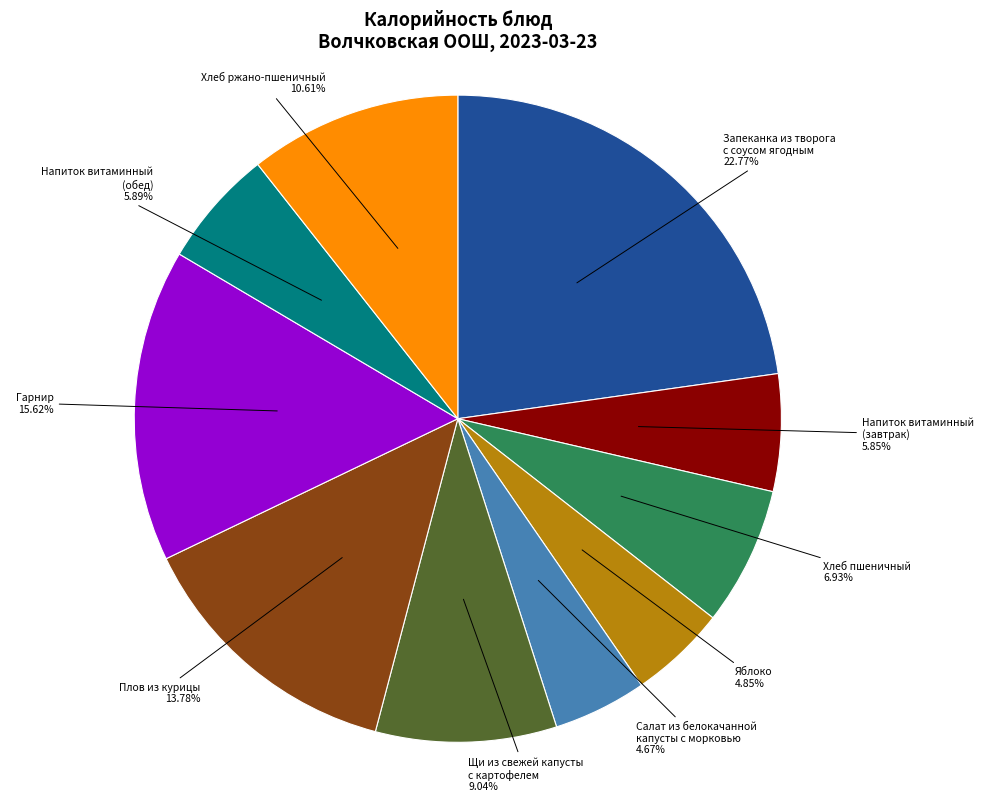

Is there any slice that represents more than half of the pie?

No